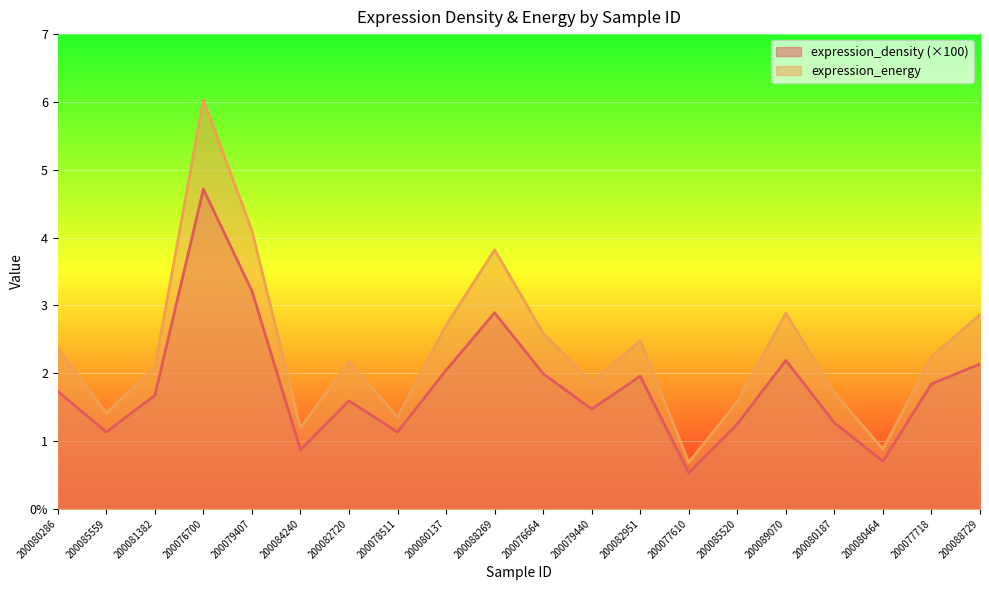

The value of expression_density at 200082951 is 0.4. True or false?

False